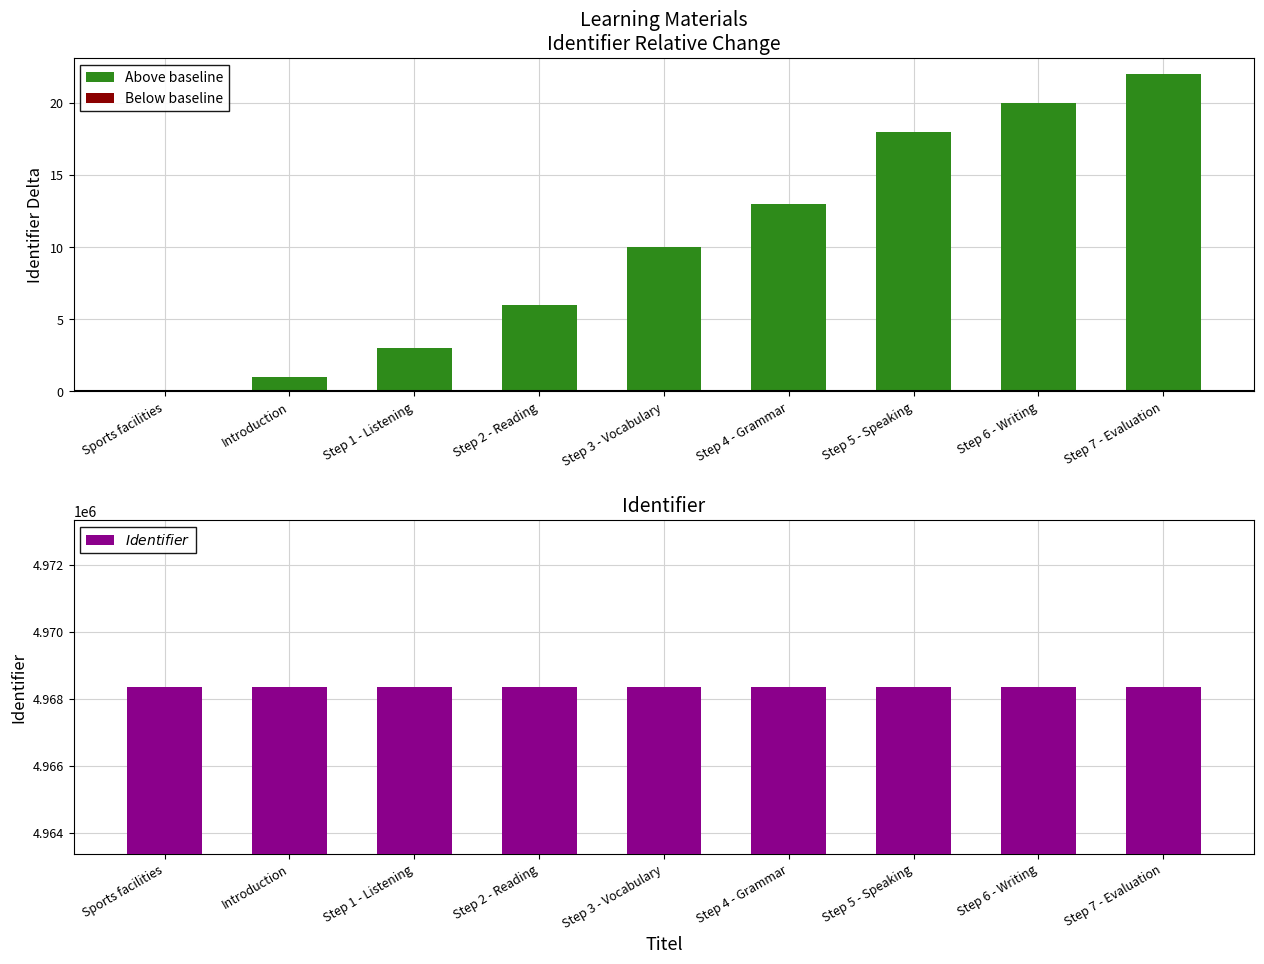

Reading right to left, list all the values displayed in this chart.

Above baseline: Step 7 - Evaluation=22	Step 6 - Writing=20	Step 5 - Speaking=18	Step 4 - Grammar=13	Step 3 - Vocabulary=10	Step 2 - Reading=6	Step 1 - Listening=3	Introduction=1	Sports facilities=0
Below baseline: Step 7 - Evaluation=0	Step 6 - Writing=0	Step 5 - Speaking=0	Step 4 - Grammar=0	Step 3 - Vocabulary=0	Step 2 - Reading=0	Step 1 - Listening=0	Introduction=0	Sports facilities=0
Identifier: Step 7 - Evaluation=4968358	Step 6 - Writing=4968356	Step 5 - Speaking=4968354	Step 4 - Grammar=4968349	Step 3 - Vocabulary=4968346	Step 2 - Reading=4968342	Step 1 - Listening=4968339	Introduction=4968337	Sports facilities=4968336